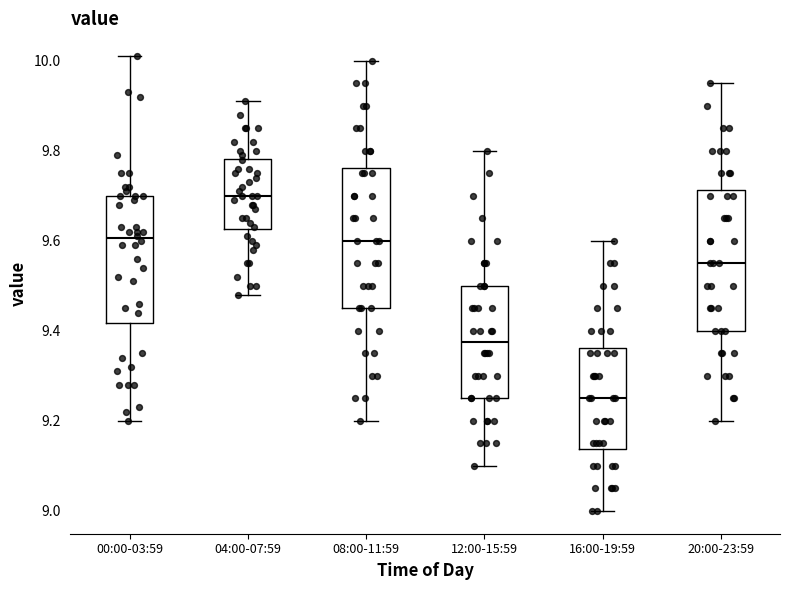

Where is the lower edge of the box for 00:00-03:59 on the y-axis? The values are not printed on the chart, so give them approximately, as read against the axis.

9.42